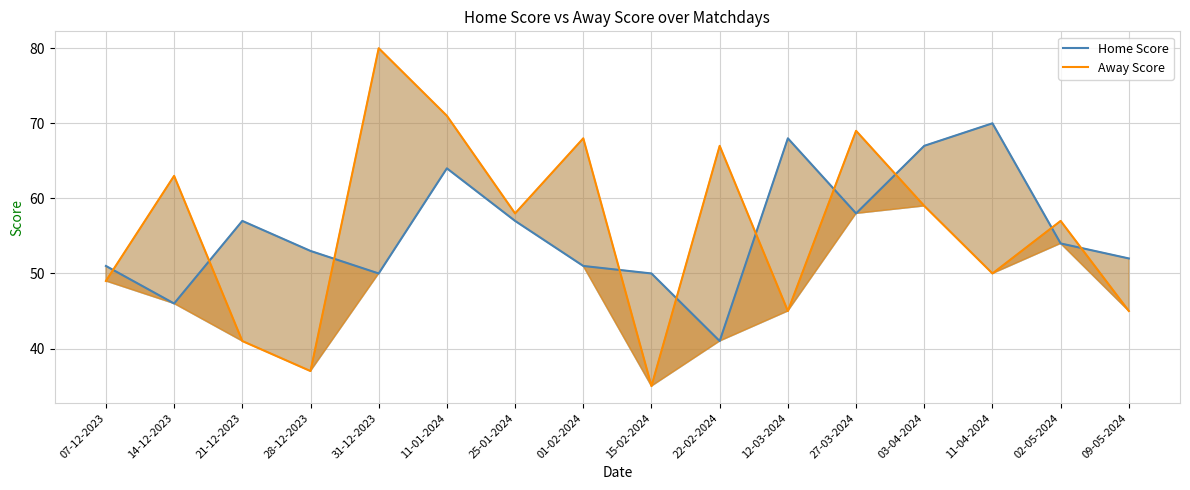

Reading left to right, list all the values displayed in this chart.

Home Score: 07-12-2023=51	14-12-2023=46	21-12-2023=57	28-12-2023=53	31-12-2023=50	11-01-2024=64	25-01-2024=57	01-02-2024=51	15-02-2024=50	22-02-2024=41	12-03-2024=68	27-03-2024=58	03-04-2024=67	11-04-2024=70	02-05-2024=54	09-05-2024=52
Away Score: 07-12-2023=49	14-12-2023=63	21-12-2023=41	28-12-2023=37	31-12-2023=80	11-01-2024=71	25-01-2024=58	01-02-2024=68	15-02-2024=35	22-02-2024=67	12-03-2024=45	27-03-2024=69	03-04-2024=59	11-04-2024=50	02-05-2024=57	09-05-2024=45